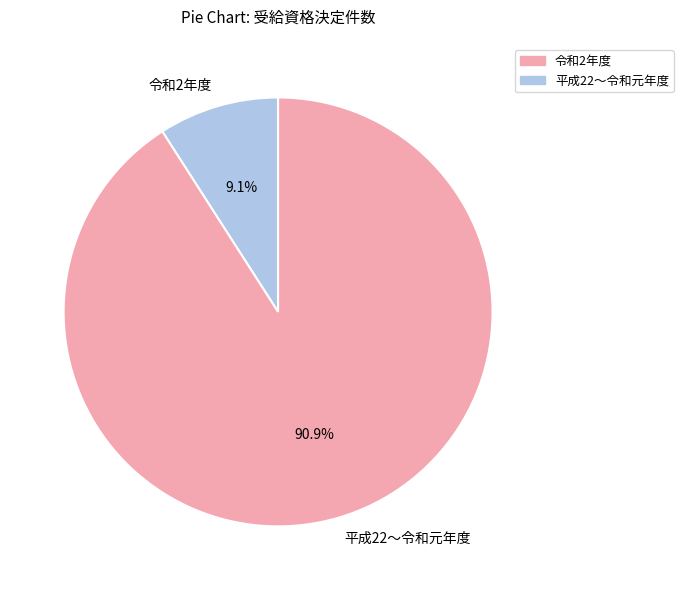

Is the sum of 令和2年度 and 平成22〜令和元年度 greater than half?

Yes